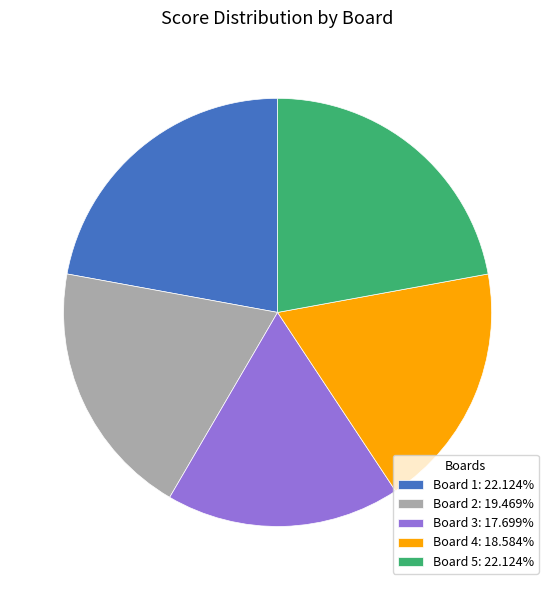

Is the sum of Board 3: 17.699% and Board 1: 22.124% greater than half?

No